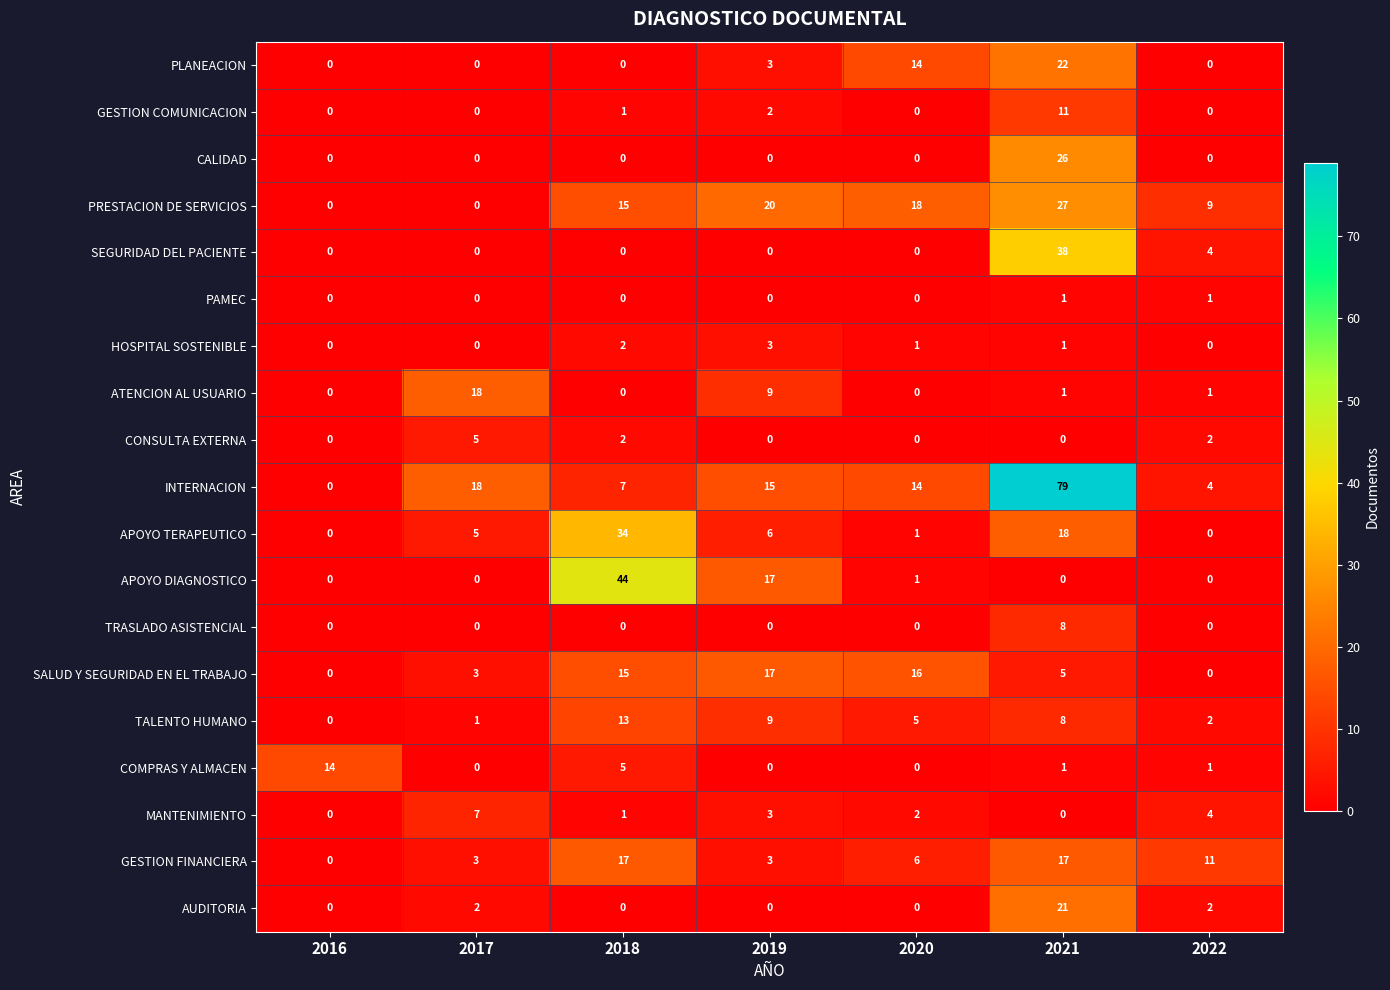

At which category is the sum across all series the highest?

2021